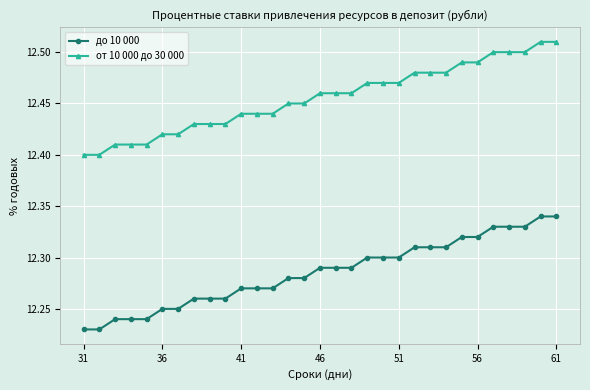

True or false: от 10 000 до 30 000 and до 10 000 intersect in this chart.

False